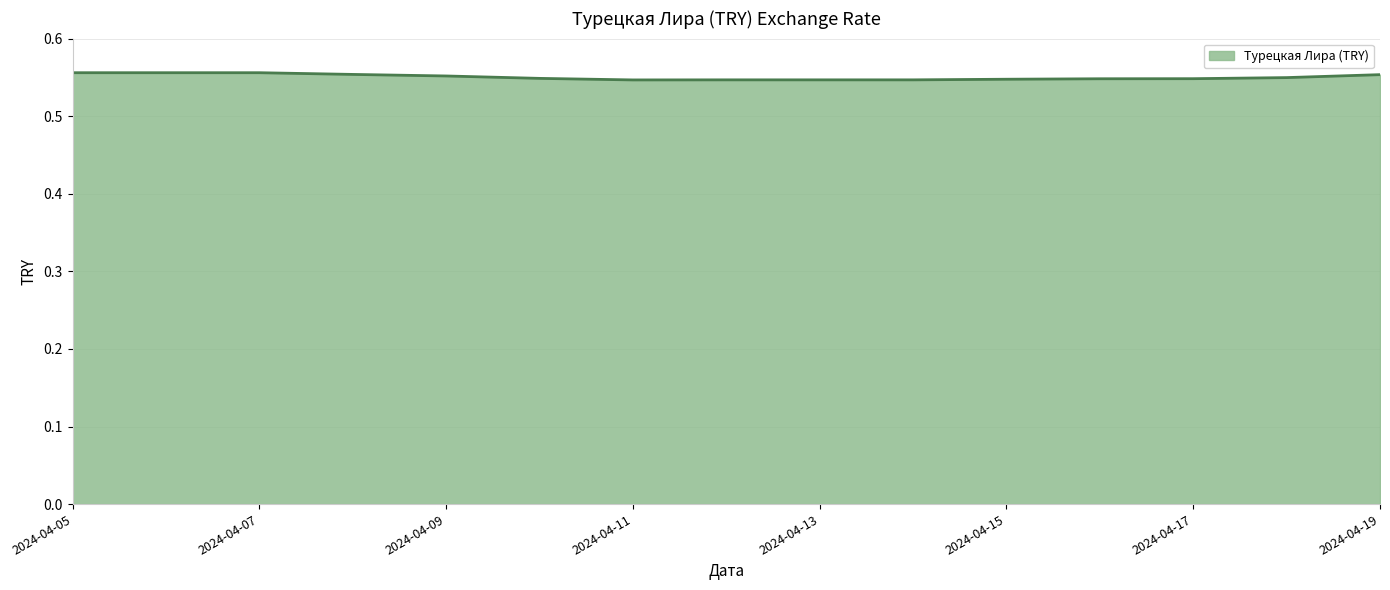

How many distinct data groups are displayed?

1